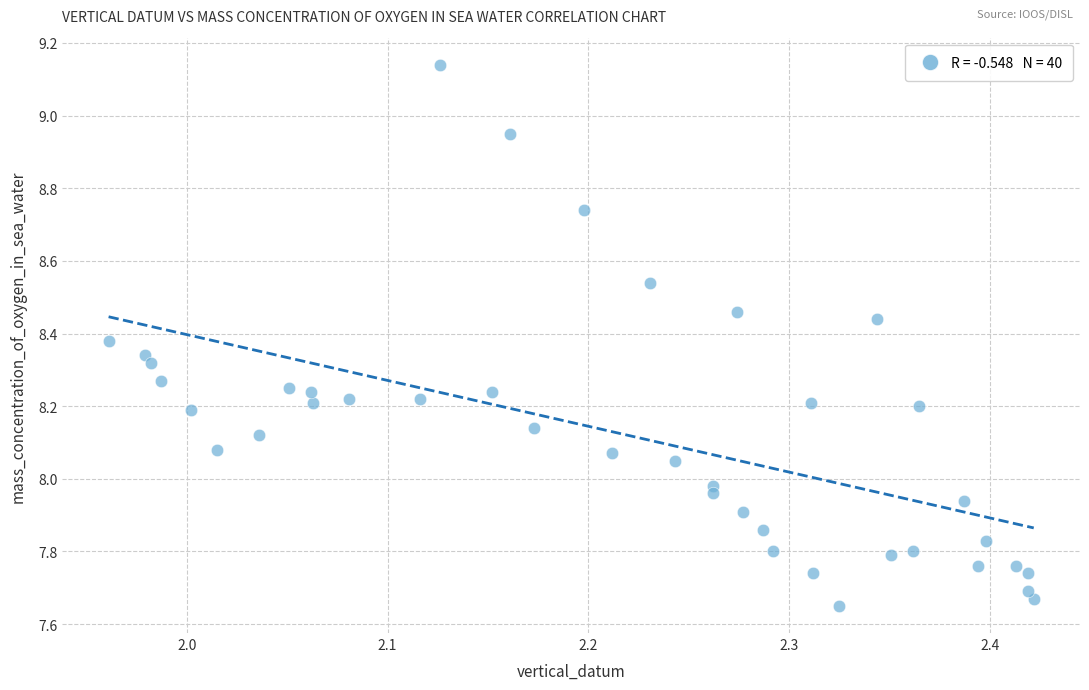

What is the range of Y values (max minus min)?

1.5